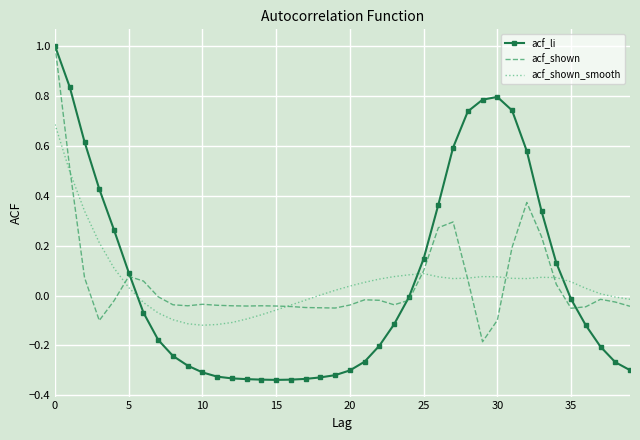

True or false: acf_shown and acf_li cross at least once.

True